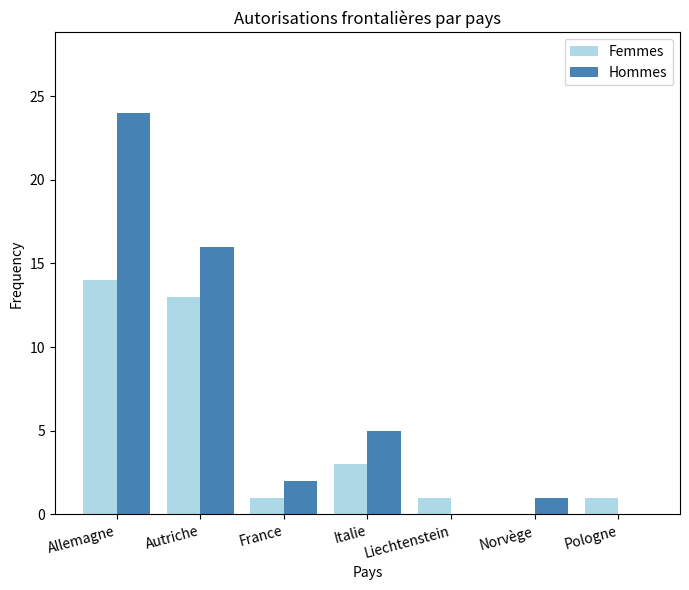

Between Autriche and Pologne, which series saw the biggest shift?

Hommes